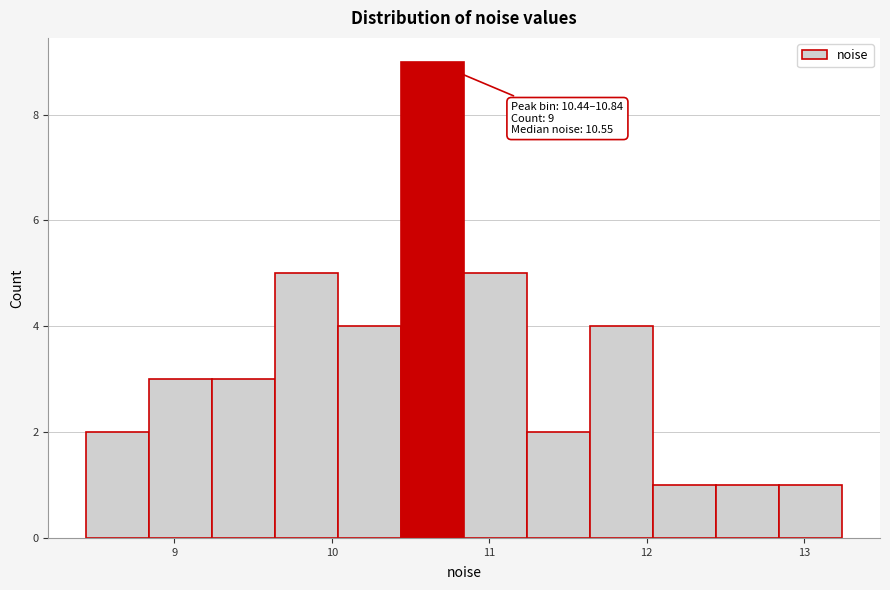

Over which range of the x-axis is the bar tallest?

10.4 to 10.8